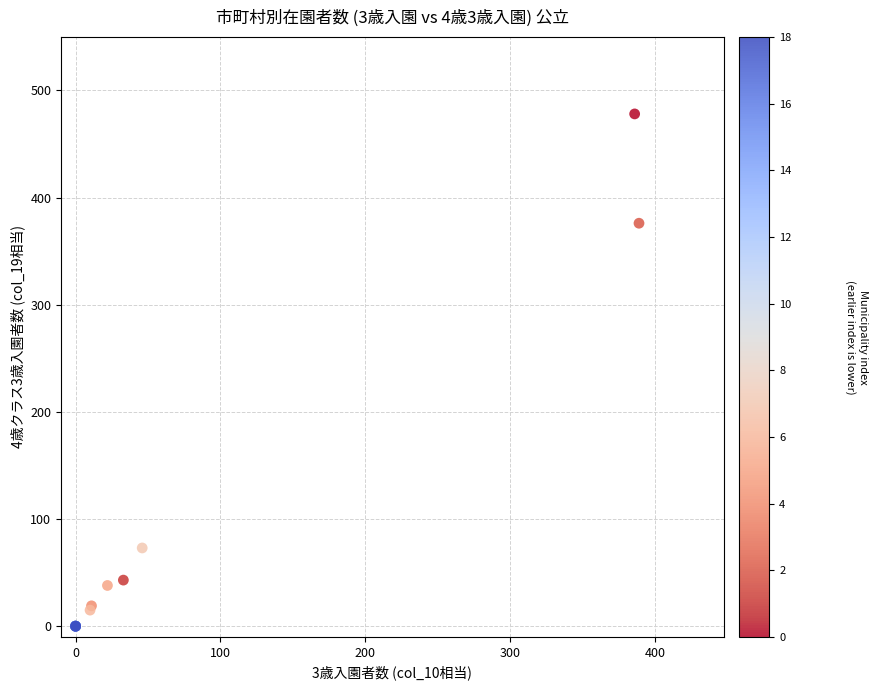

What Y value in the scatter plot is closest to 239?

376